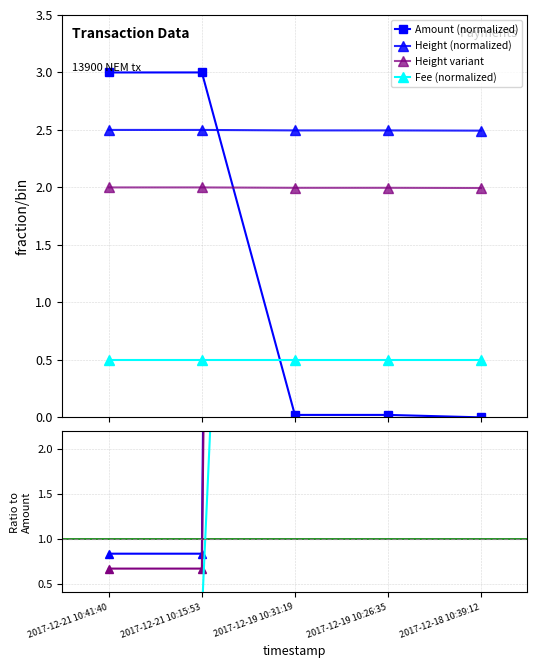

The Height series shows 2.5 at 2017-12-19 10:31:19. True or false?

True